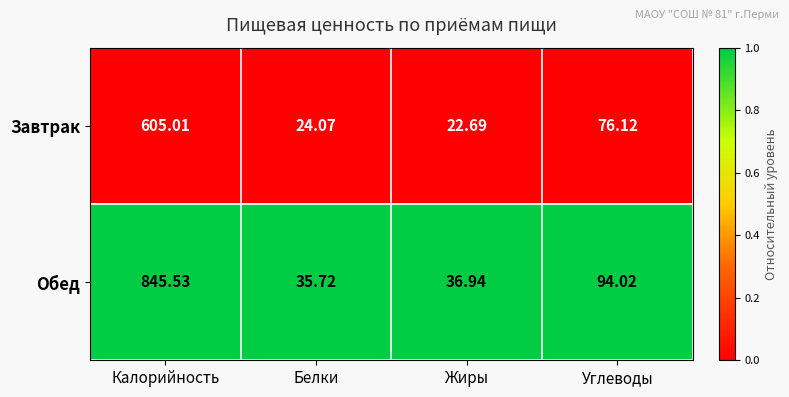

At which label is Обед closest to 440?

Углеводы